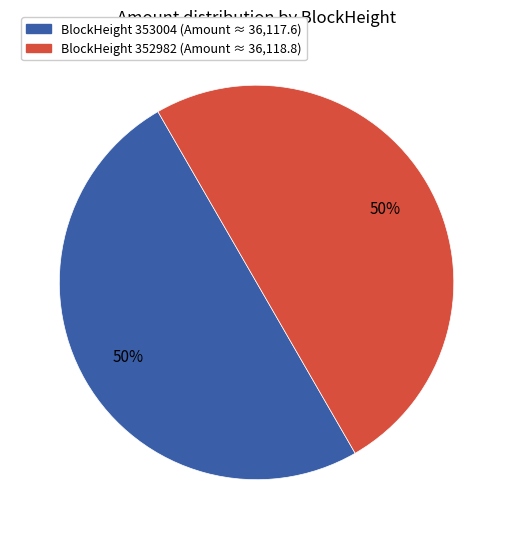

How many segments does this pie chart have?

2